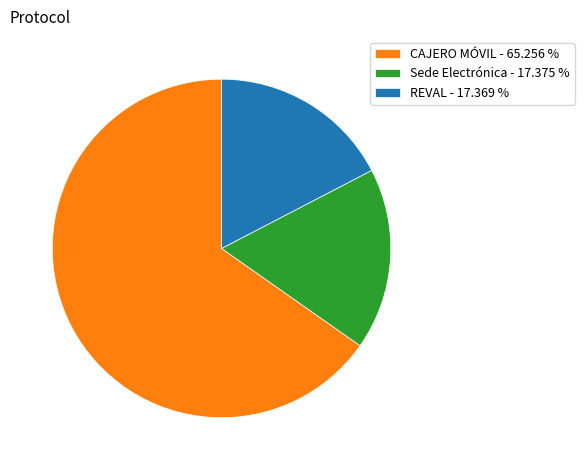

Is CAJERO MÓVIL the majority of the pie?

Yes